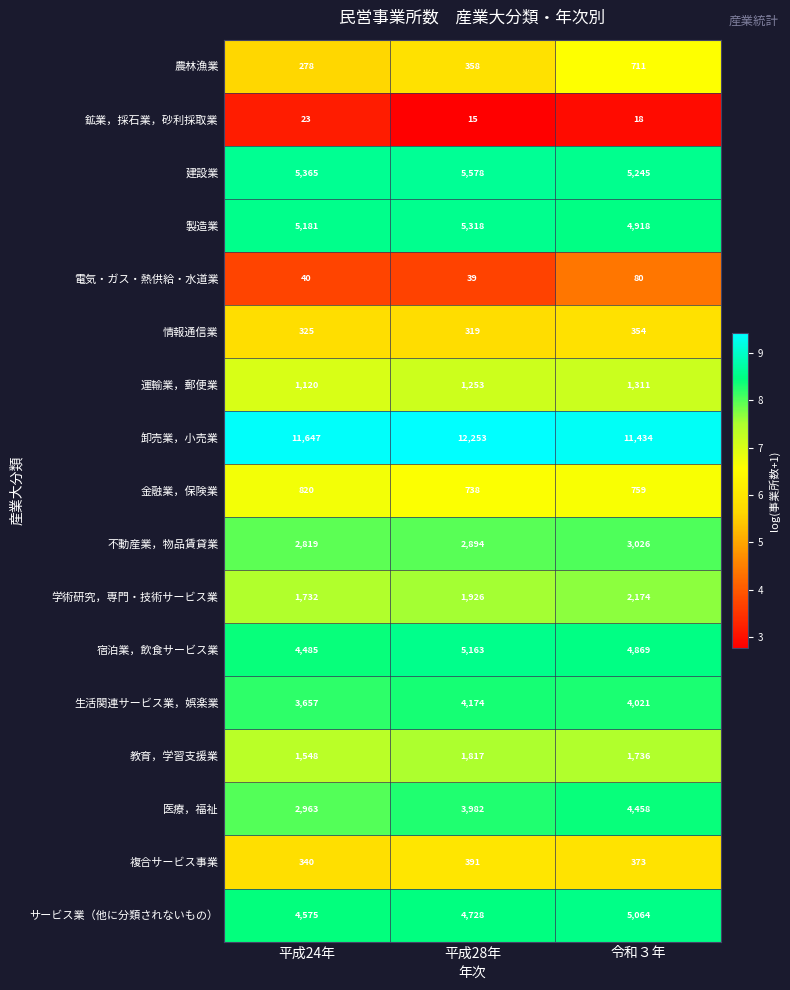

Is the value of サービス業（他に分類されないもの） at 令和３年 greater than the value of 医療，福祉 at 平成28年?

Yes